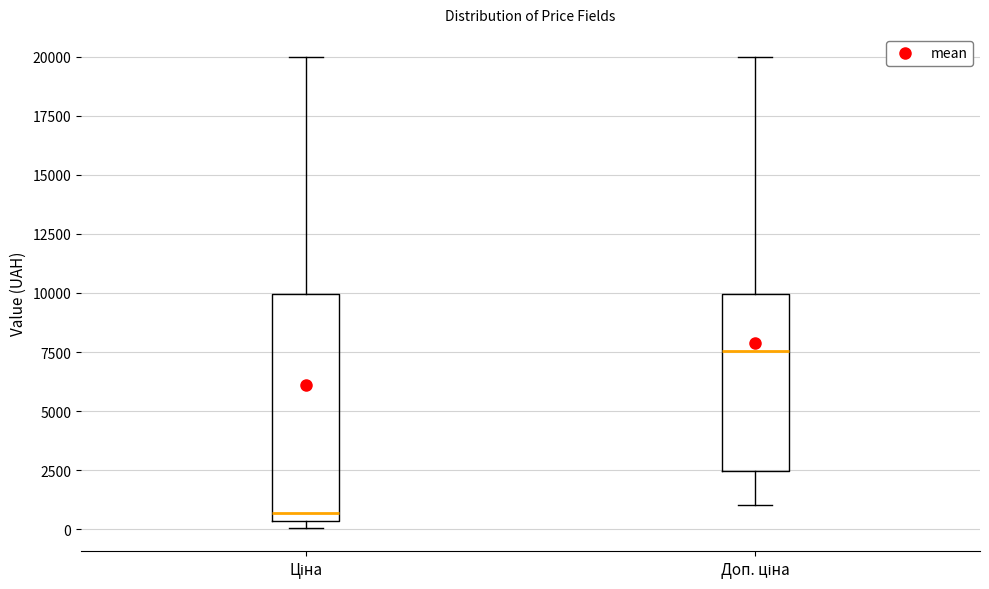

Reading left to right, transcribe this box plot: for each box, give where its median line is, the range the box spans, and where its two whiskers end, as read against the y-axis. The values are not printed on the chart, so give them approximately, as read against the axis.

Ціна: median 500 (just above the box's lower edge), box 500 to 10000, whiskers 0 to 20000
Доп. ціна: median 7500, box 2500 to 10000, whiskers 1000 to 20000